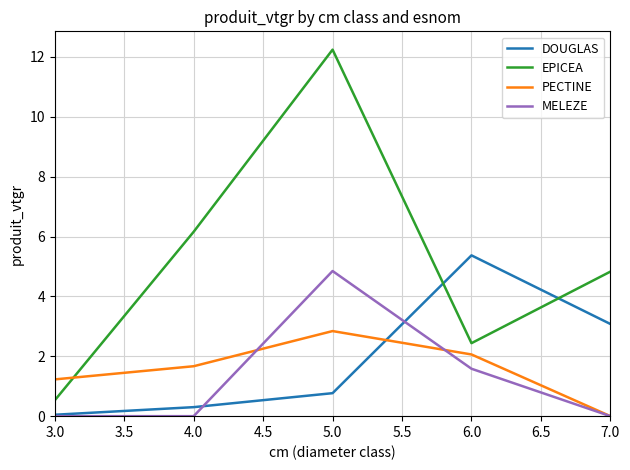

Which series changed the most between 4.0 and 5.0?

EPICEA